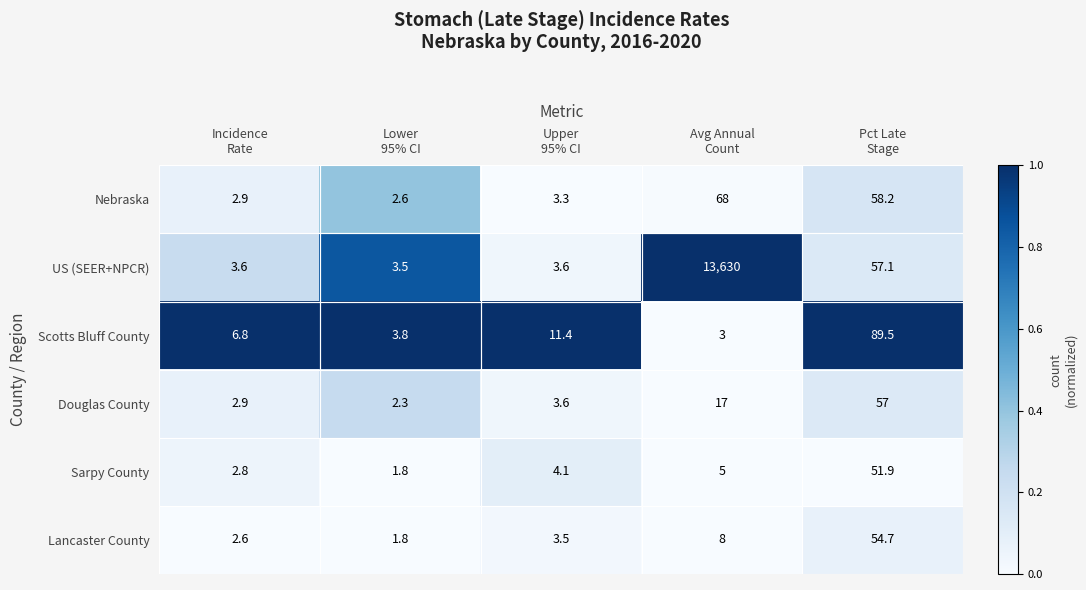

What is the minimum value shown in the chart?

1.8